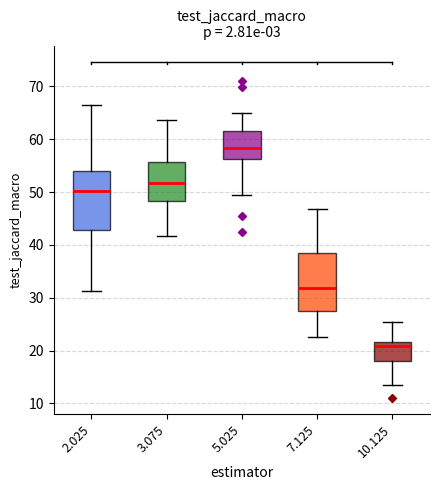

Reading left to right, transcribe this box plot: for each box, give where its median line is, the range the box spans, and where its two whiskers end, as read against the y-axis. The values are not printed on the chart, so give them approximately, as read against the axis.

2.025: median 50, box 43 to 54, whiskers 31 to 67
3.075: median 52, box 48 to 56, whiskers 42 to 64
5.025: median 58, box 56 to 61, whiskers 49 to 65
7.125: median 32, box 28 to 38, whiskers 23 to 47
10.125: median 21, box 18 to 22, whiskers 14 to 25